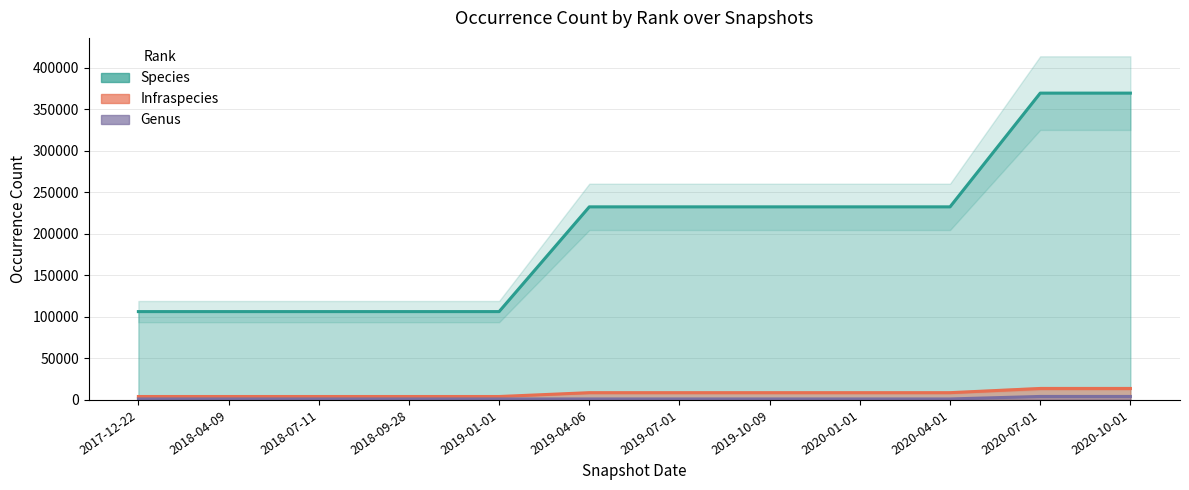

Is the value of Genus at 2018-07-11 greater than the value of Species at 2019-07-01?

No